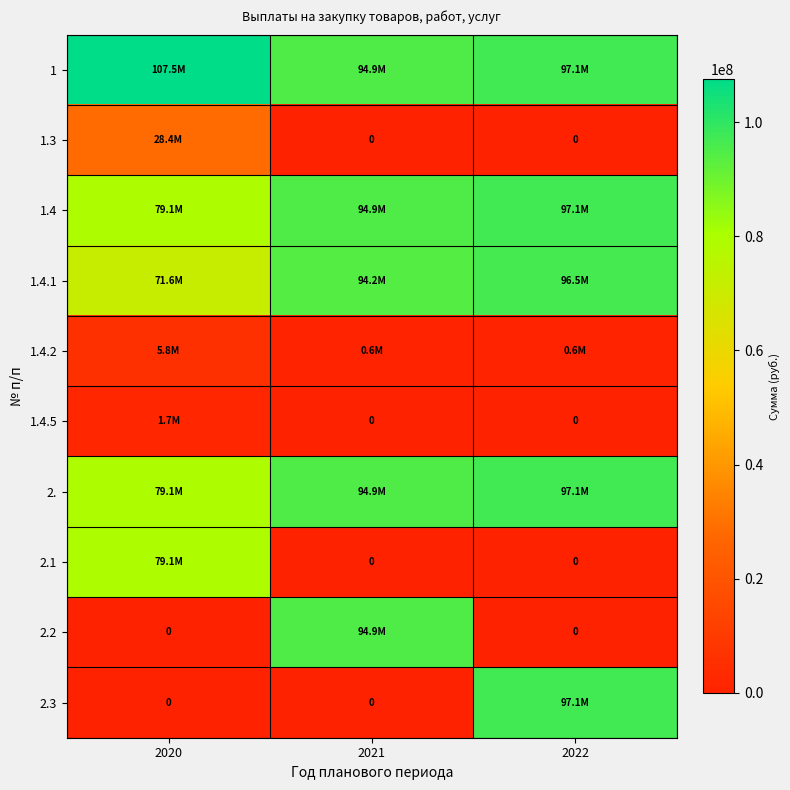

What is the highest value of the 1.4 series?

97102815.2